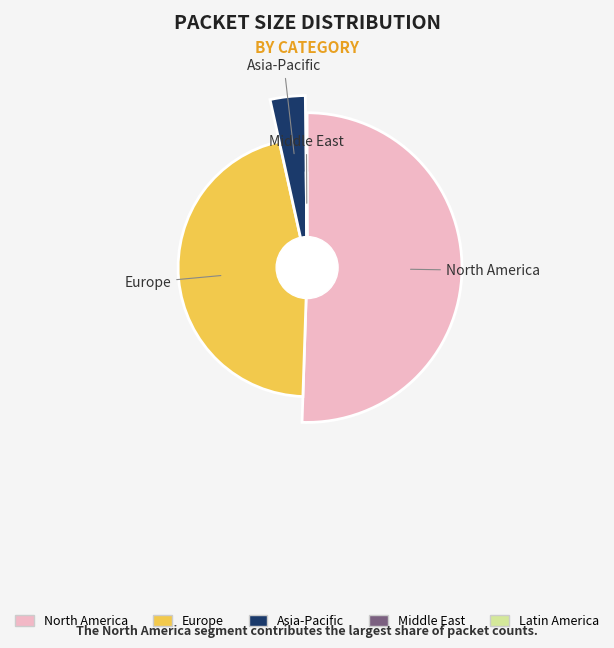

Is 32 the majority of the pie?

No